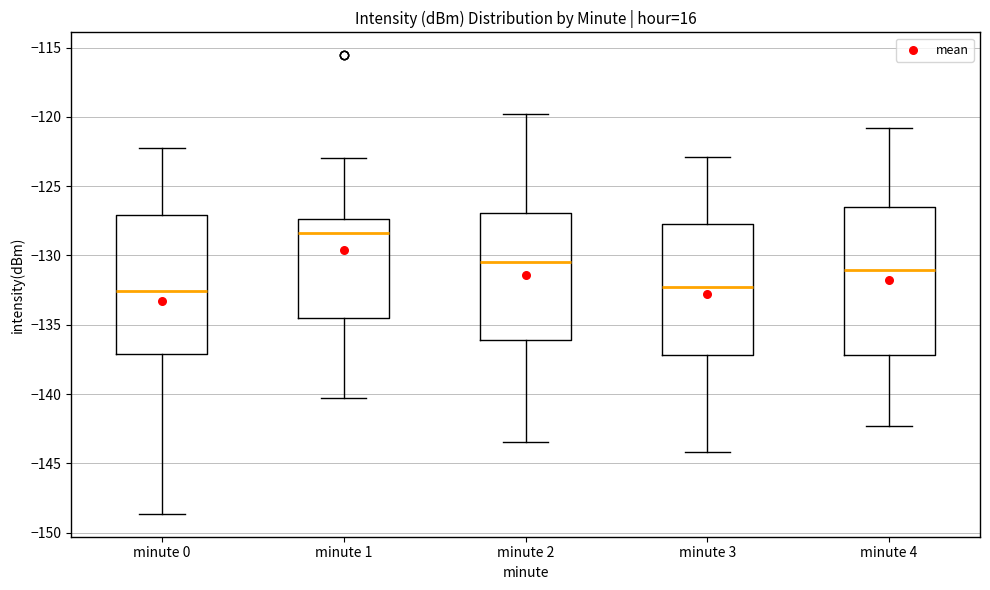

Reading left to right, read every box against the y-axis: the position of its median line, the range the box covers, and the ends of its whiskers. The values are not printed on the chart, so give them approximately, as read against the axis.

minute 0: median -132.5, box -137.0 to -127.0, whiskers -148.5 to -122.0
minute 1: median -128.5, box -134.5 to -127.5, whiskers -140.5 to -123.0
minute 2: median -130.5, box -136.0 to -127.0, whiskers -143.5 to -120.0
minute 3: median -132.0, box -137.0 to -127.5, whiskers -144.0 to -123.0
minute 4: median -131.0, box -137.0 to -126.5, whiskers -142.5 to -121.0